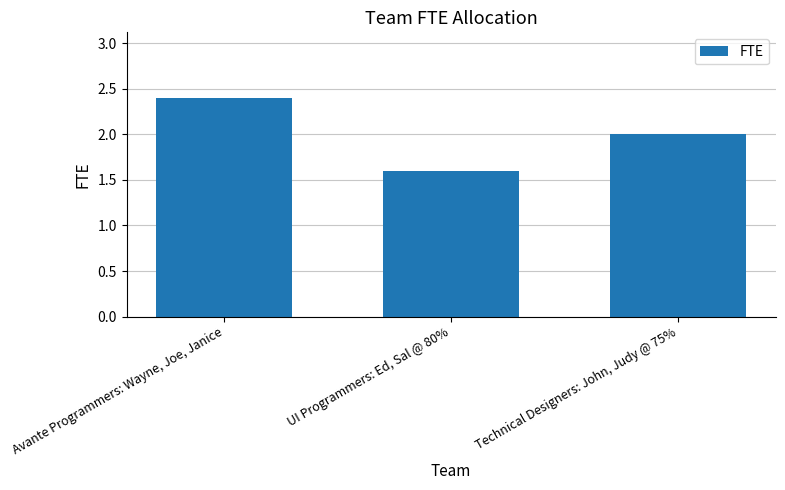

Reading left to right, list all the values displayed in this chart.

Avante Programmers: Wayne, Joe, Janice=2.4	UI Programmers: Ed, Sal @ 80%=1.6	Technical Designers: John, Judy @ 75%=2.0